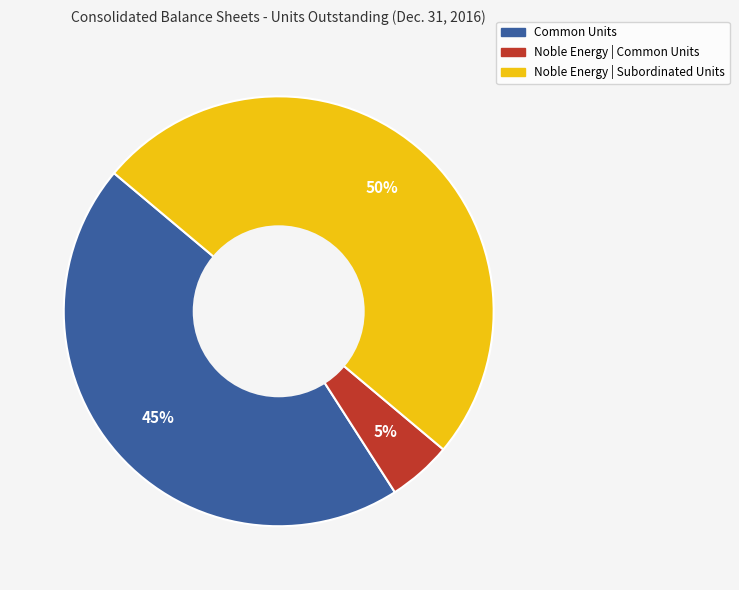

To the nearest percent, what percentage of the pie is Common Units?

45%